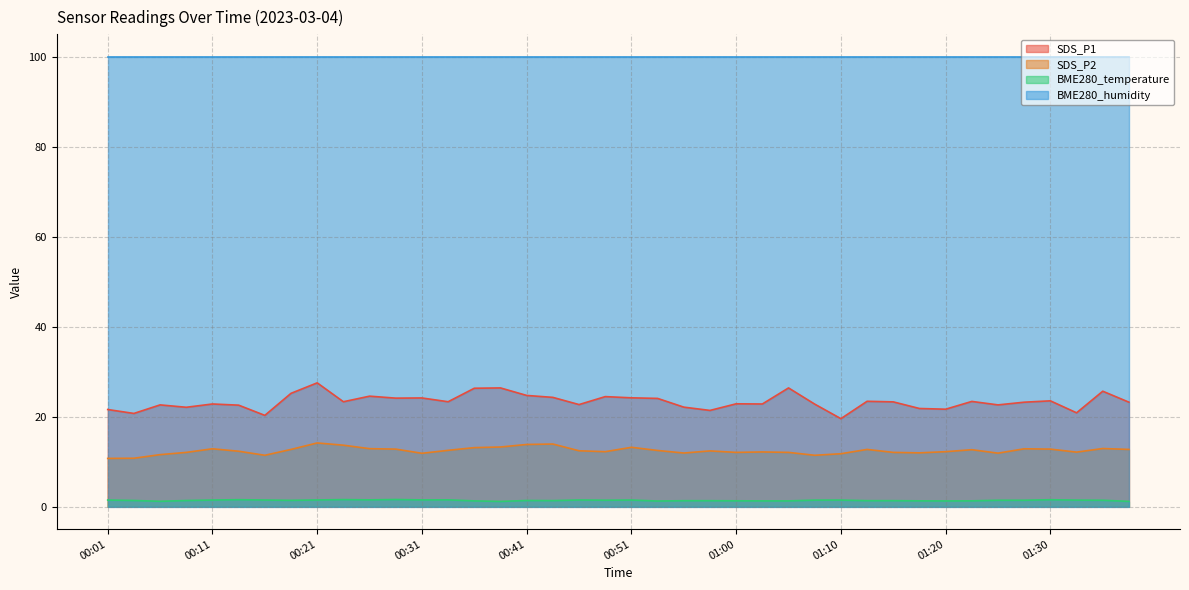

Which series has the largest total across all categories?

BME280_humidity